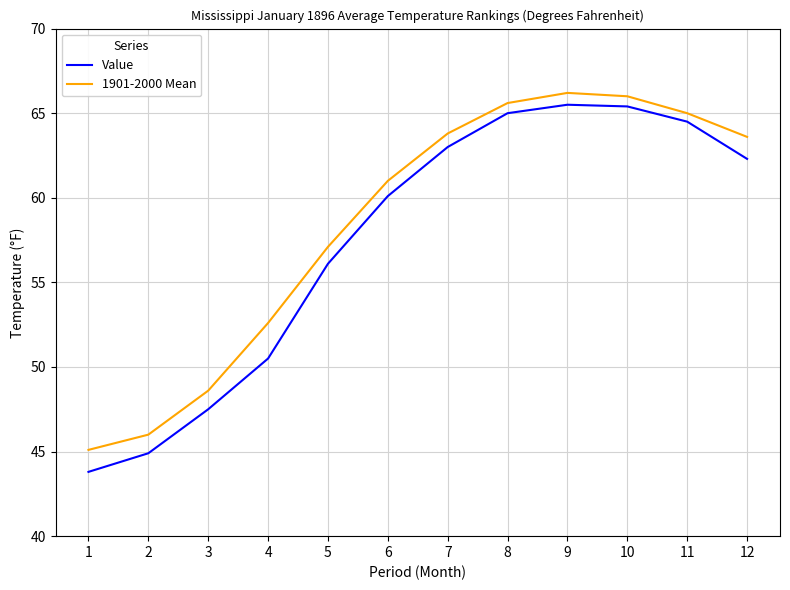

What is the minimum value for Value?

43.8